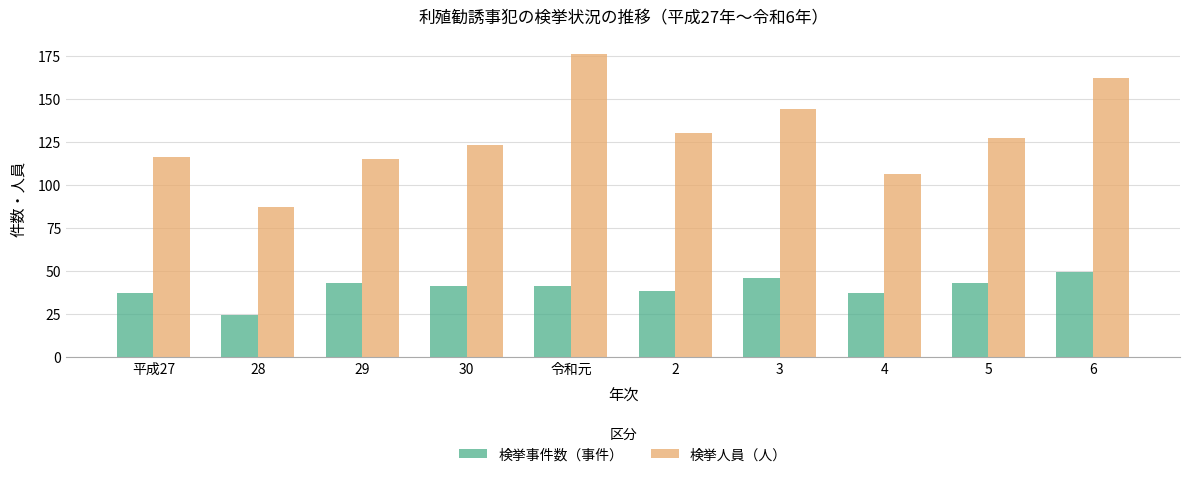

How many bars are there in each group?

2